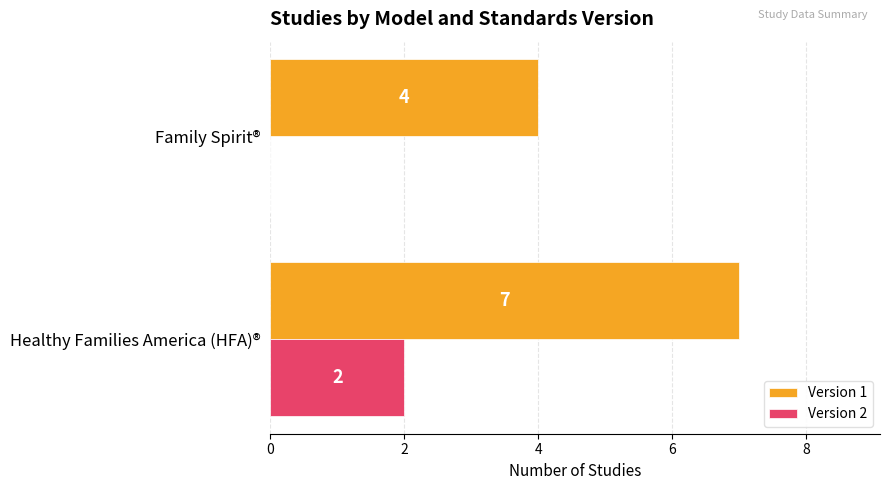

At which category does the chart reach its peak across all series?

Healthy Families America (HFA)®